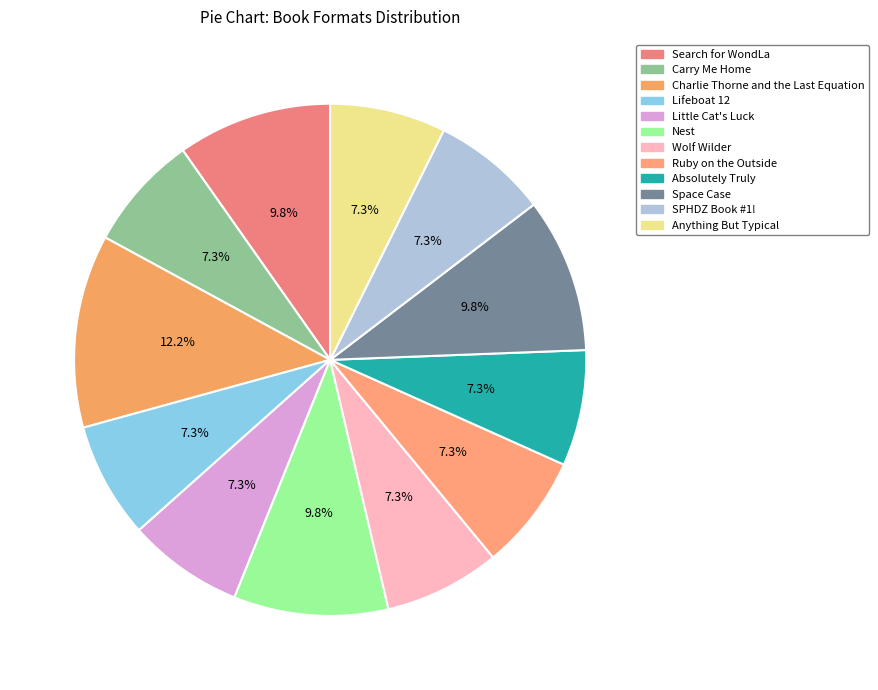

Combined, do Carry Me Home and Search for WondLa account for over 50%?

No